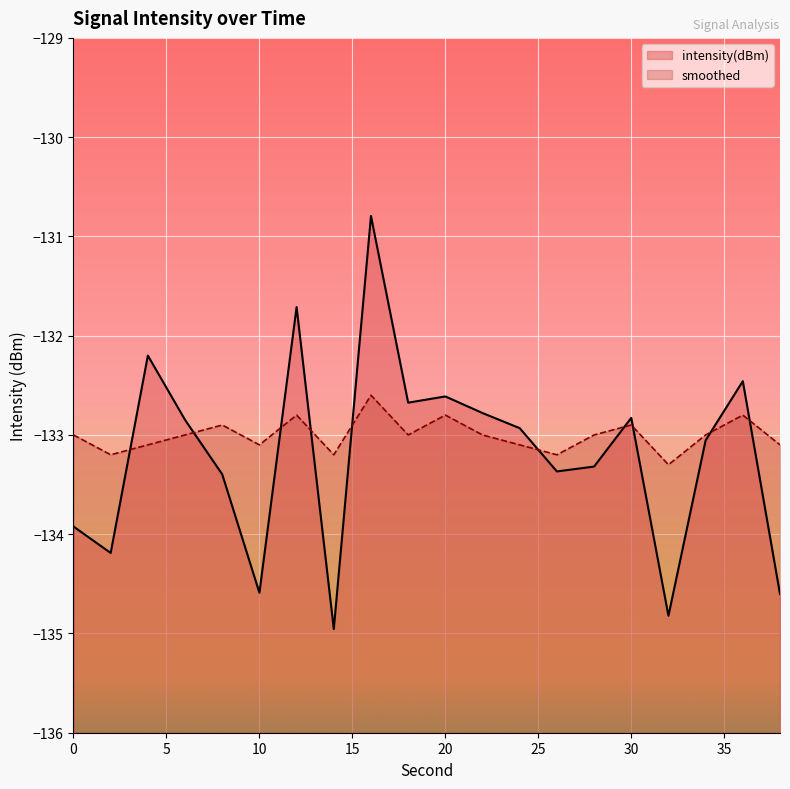

List the series in order of their overall mean, lowest first.

intensity(dBm), smoothed